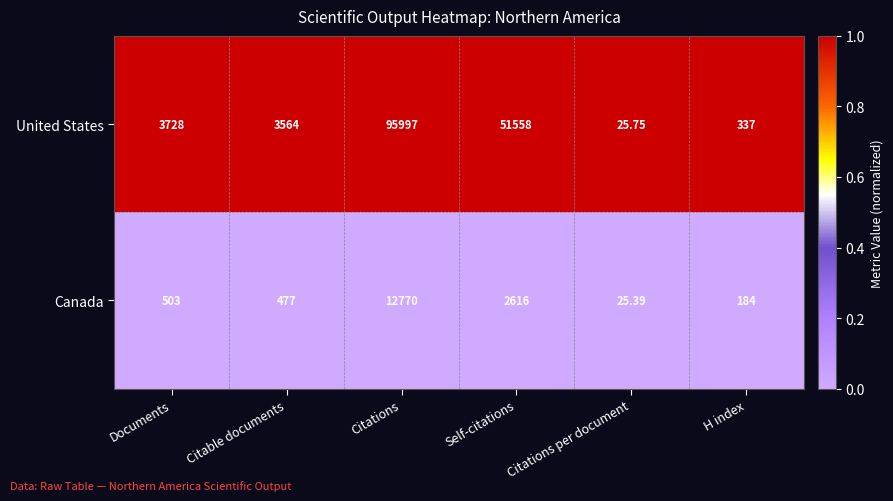

At which category is the sum across all series the highest?

Citations